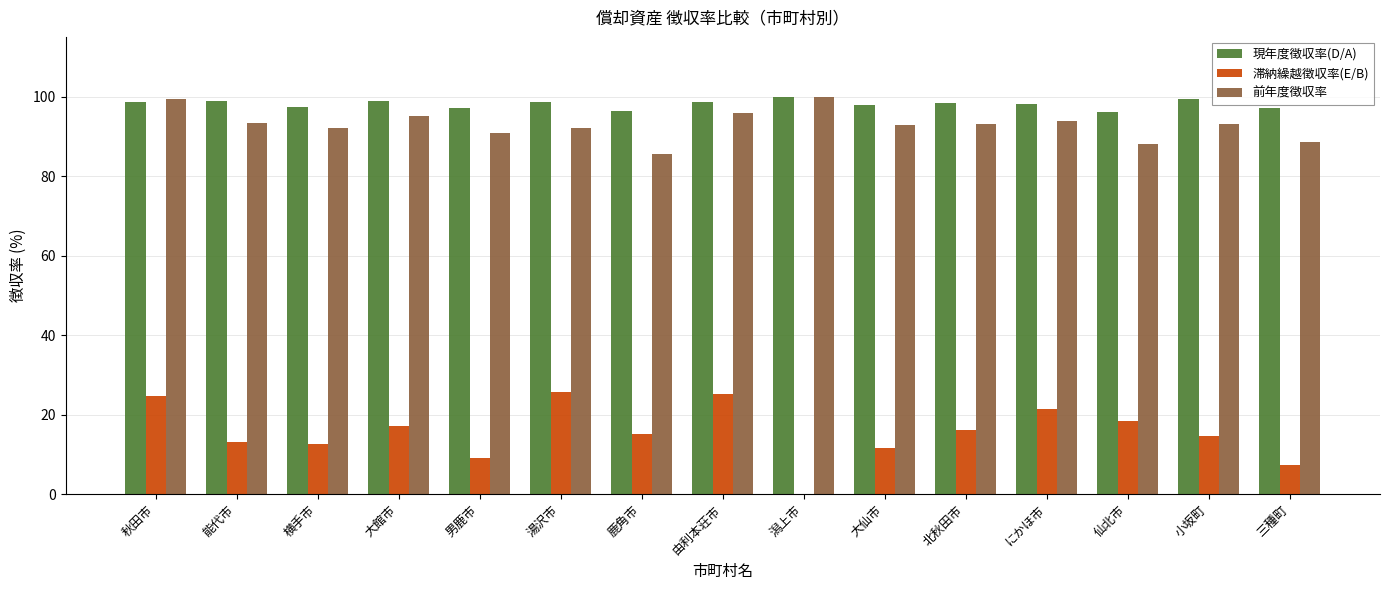

Are the bars horizontal?

No